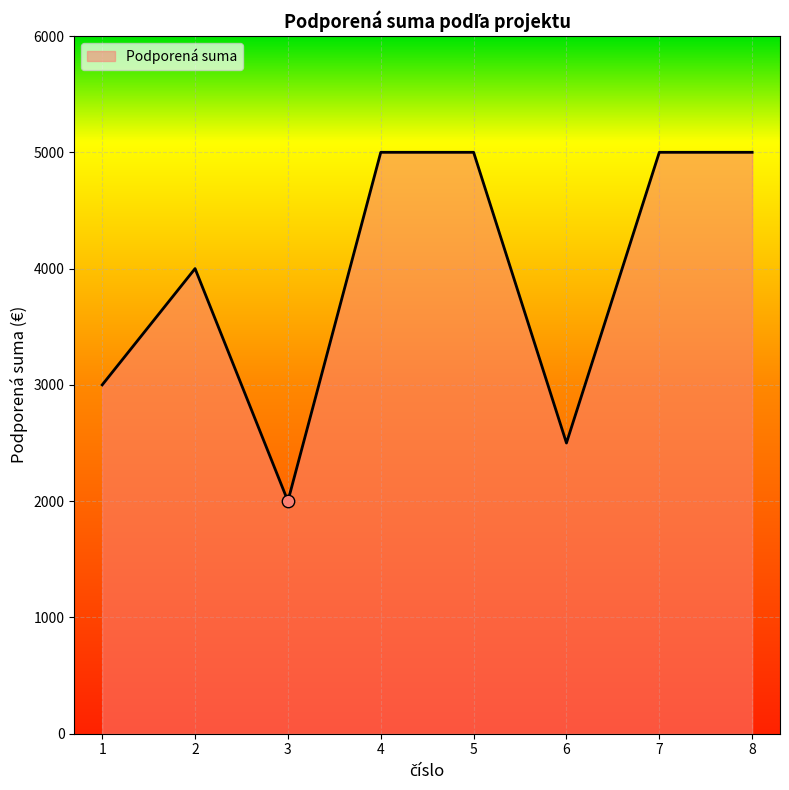

What is the change in value from 1 to 2?

+1000